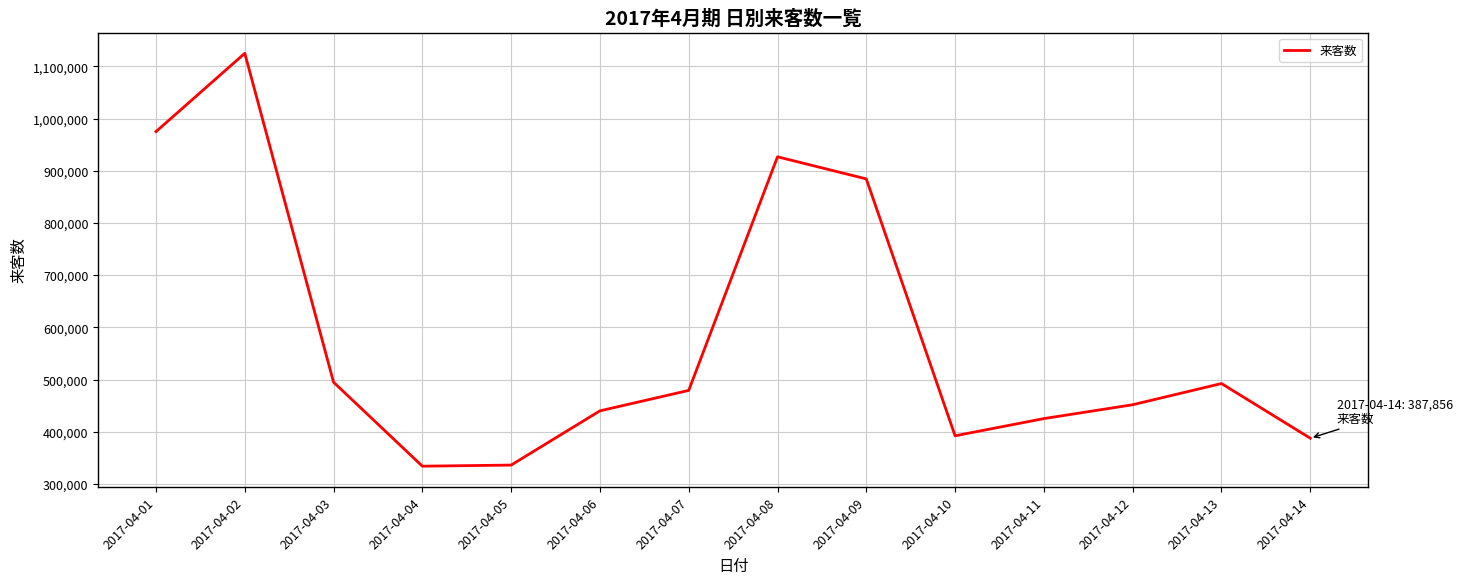

What is the difference between the second highest and second lowest values?

638600